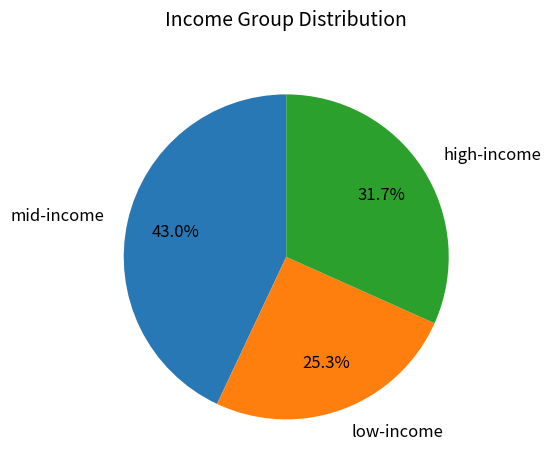

Between low-income and mid-income, which is larger?

mid-income